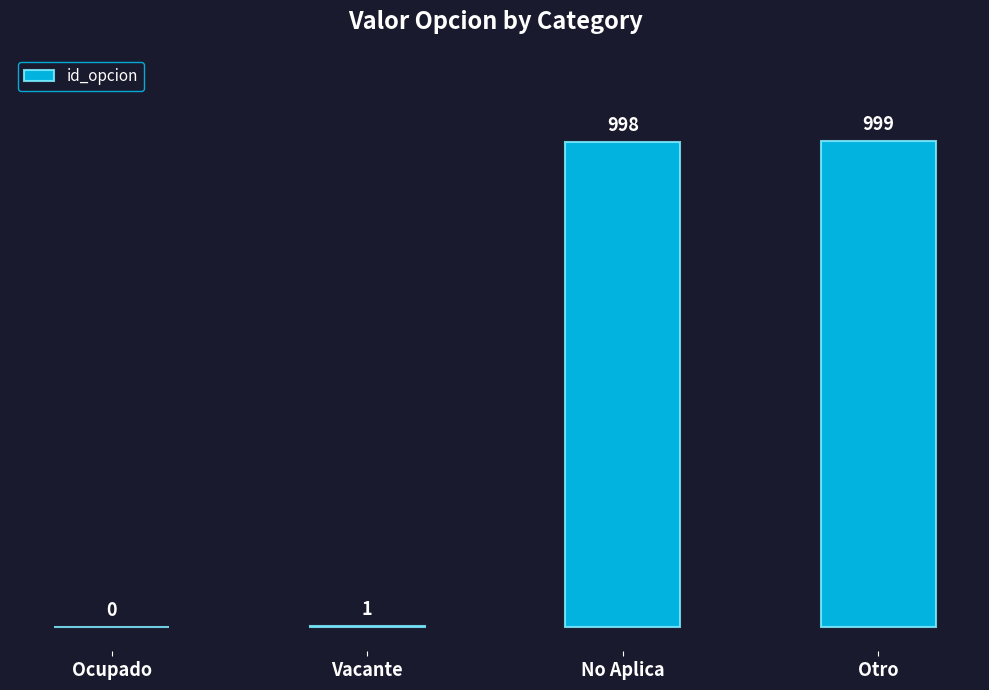

Between Otro and Vacante, which is larger?

Otro